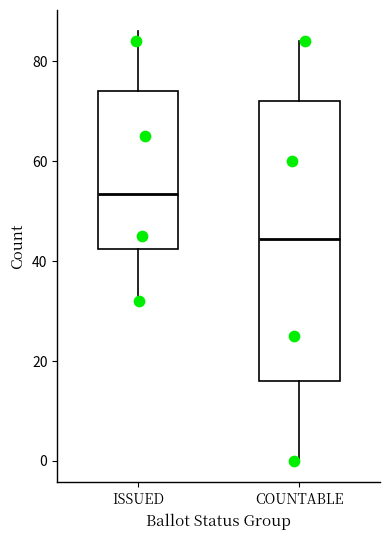

Where is the lower edge of the box for COUNTABLE on the y-axis? The values are not printed on the chart, so give them approximately, as read against the axis.

16